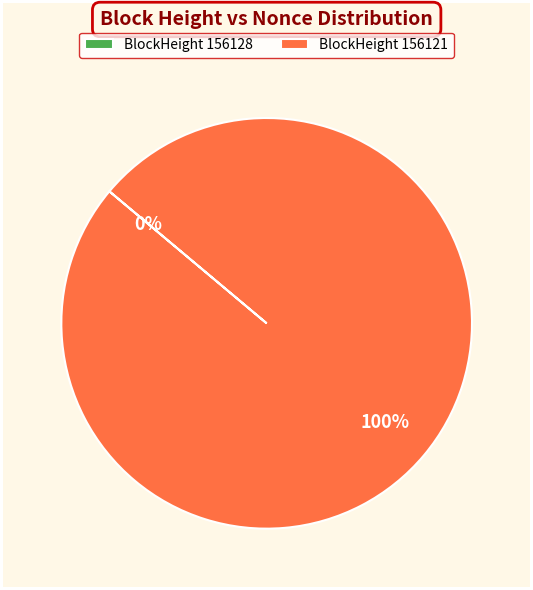

Rank the categories by value from lowest to highest.

156128, 156121